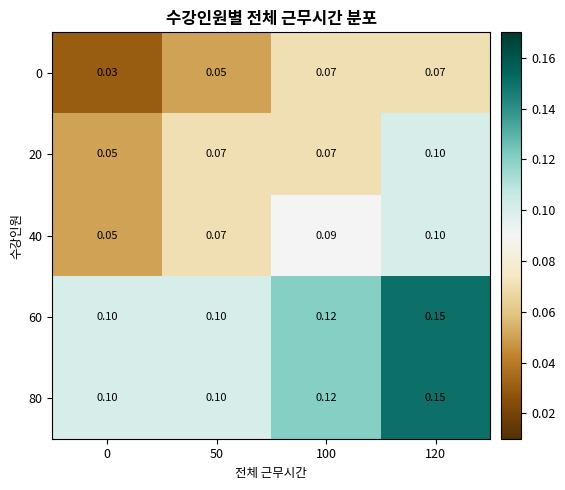

Is the value of 80 at 100 greater than the value of 0 at 100?

Yes